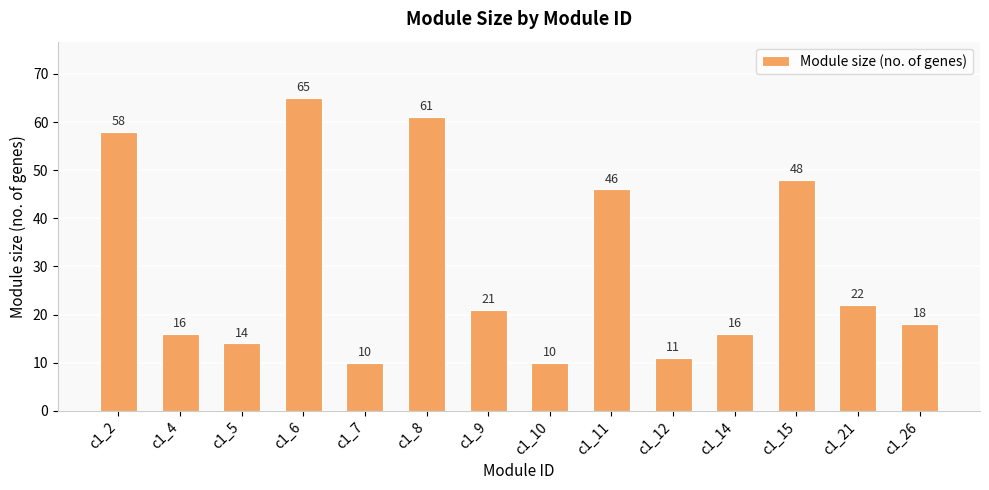

The chart shows a value of 16 at c1_14. True or false?

True